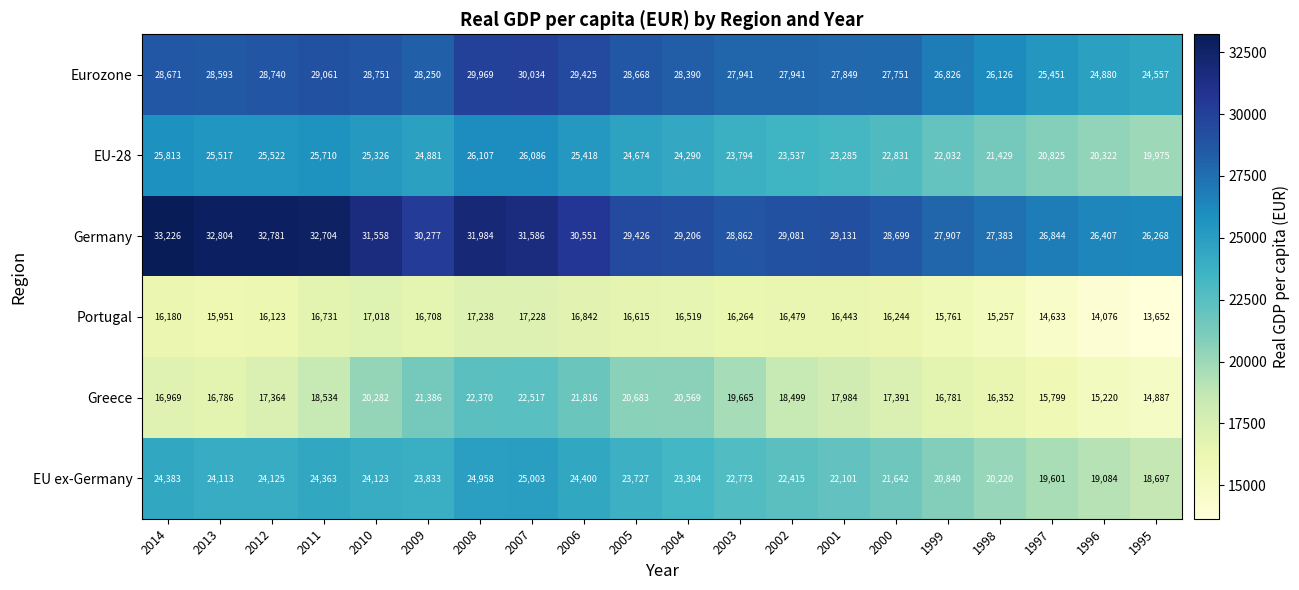

Is it true that EU-28 equals 25517 at 2013?

True